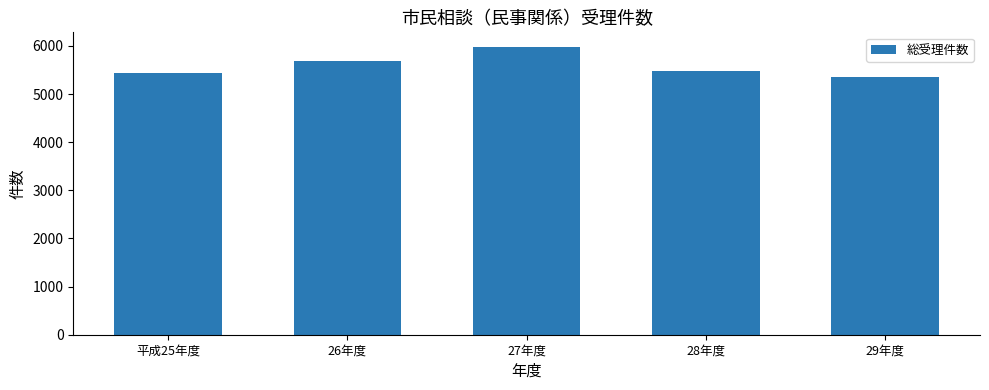

What is the sum of all values?

27951